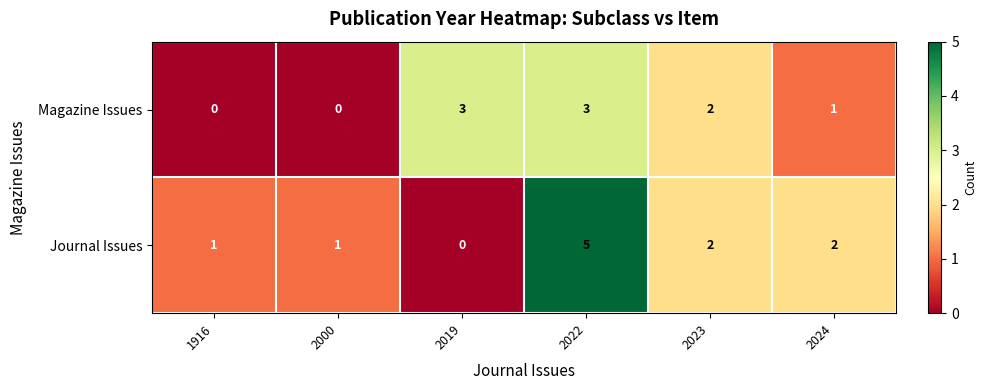

Reading left to right, list all the values displayed in this chart.

Magazine Issues: 0	0	3	3	2	1
Journal Issues: 1	1	0	5	2	2